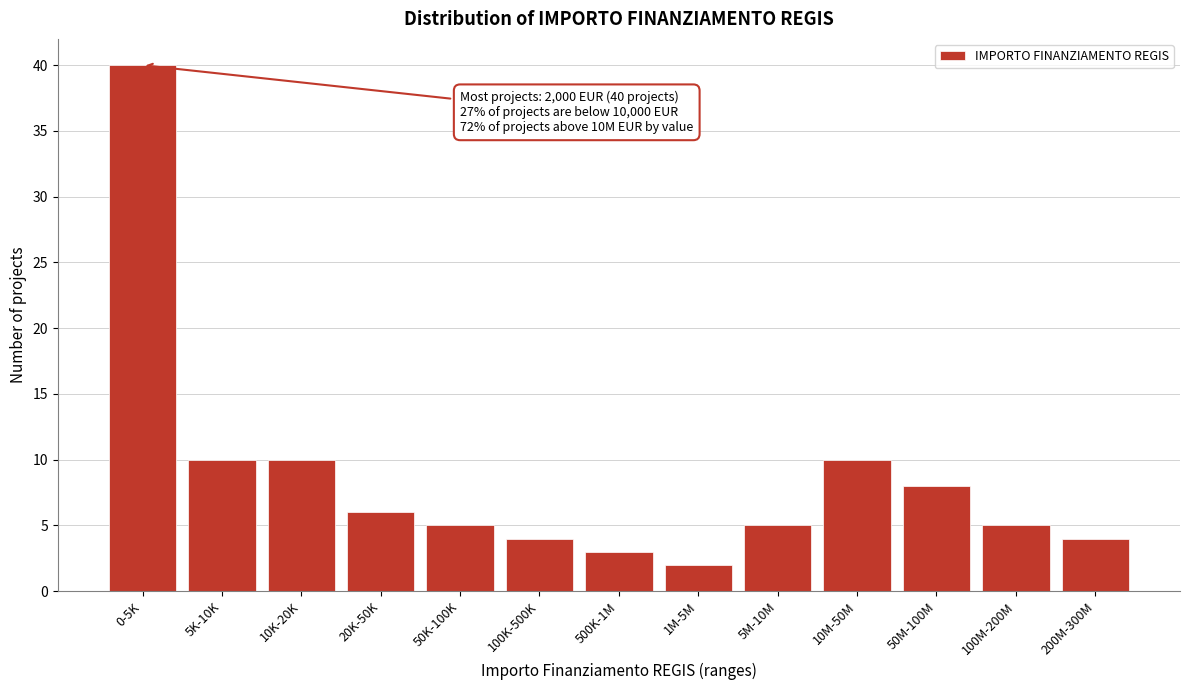

Reading left to right, what are all the values shown in this chart?

40	10	10	6	5	4	3	2	5	10	8	5	4